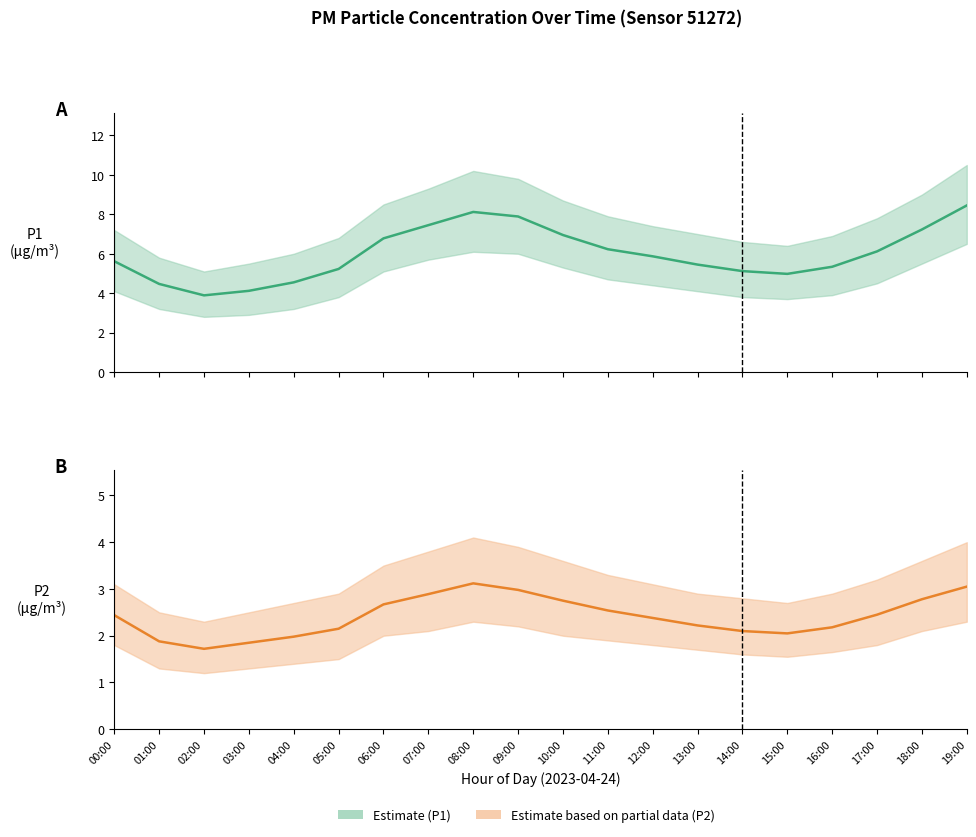

The Estimate series shows 7.3 at 05:00. True or false?

False